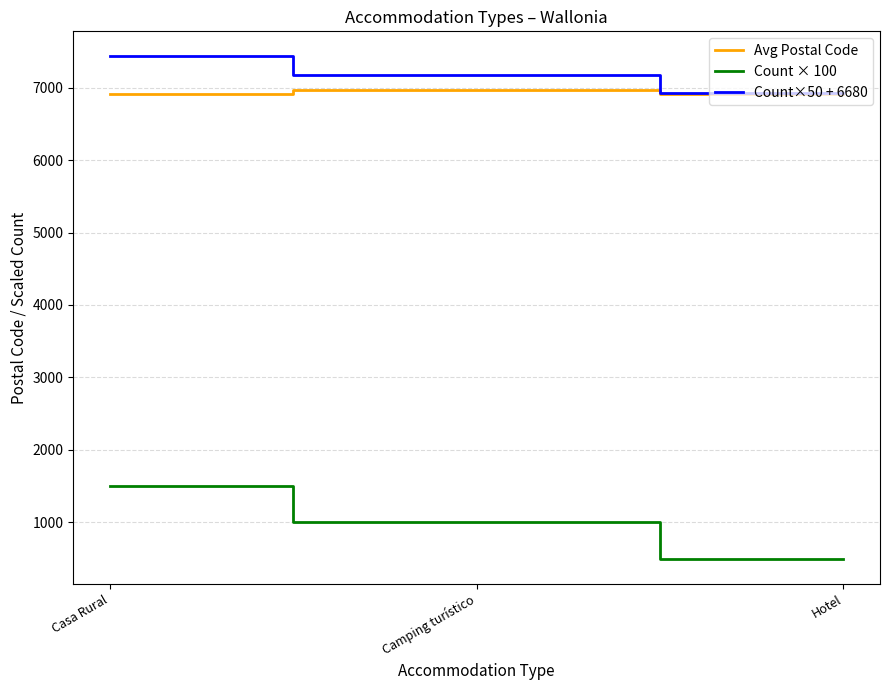

At how many categories does at least one series exceed 2697?

3